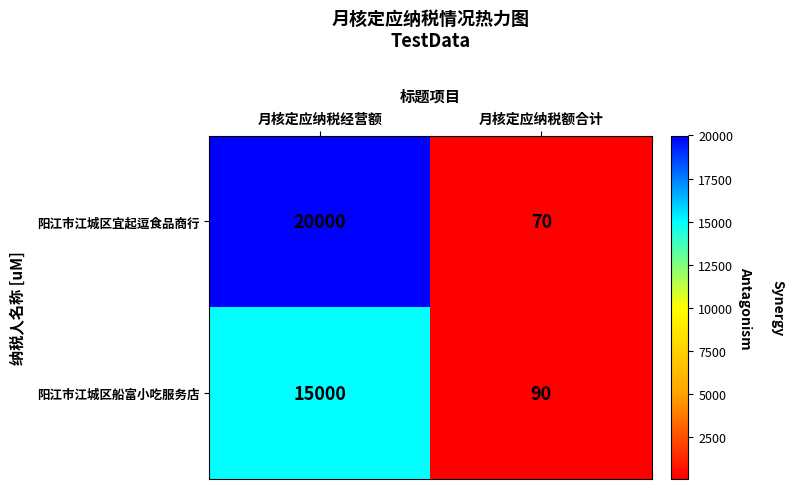

What is the sum of all 阳江市江城区船富小吃服务店 values?

15090